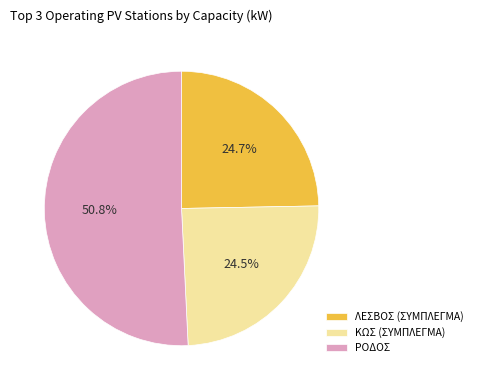

Which slice is the largest?

ΡΟΔΟΣ